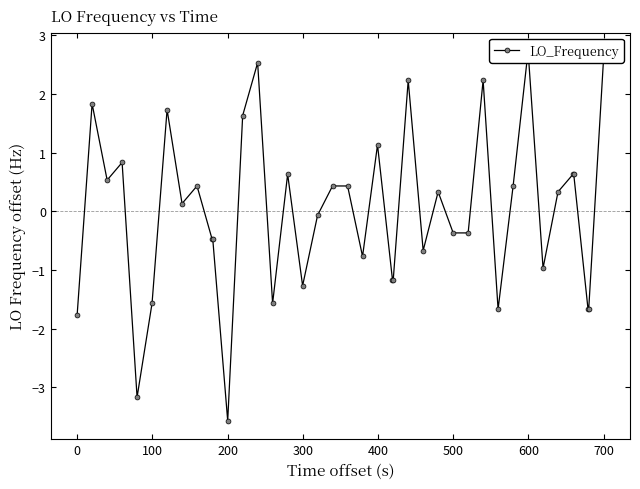

What is the maximum value shown in the chart?

2.7